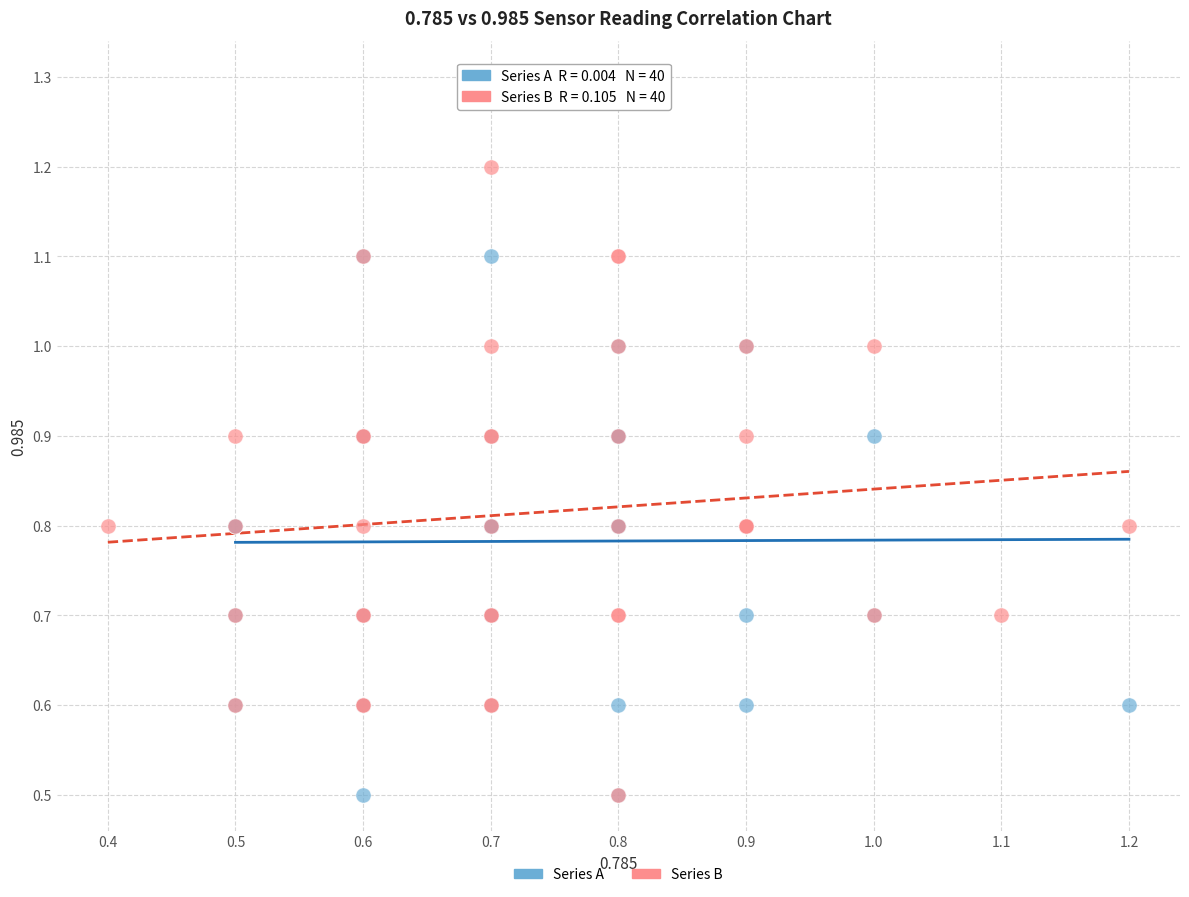

Which series contains the highest Y value?

Series A